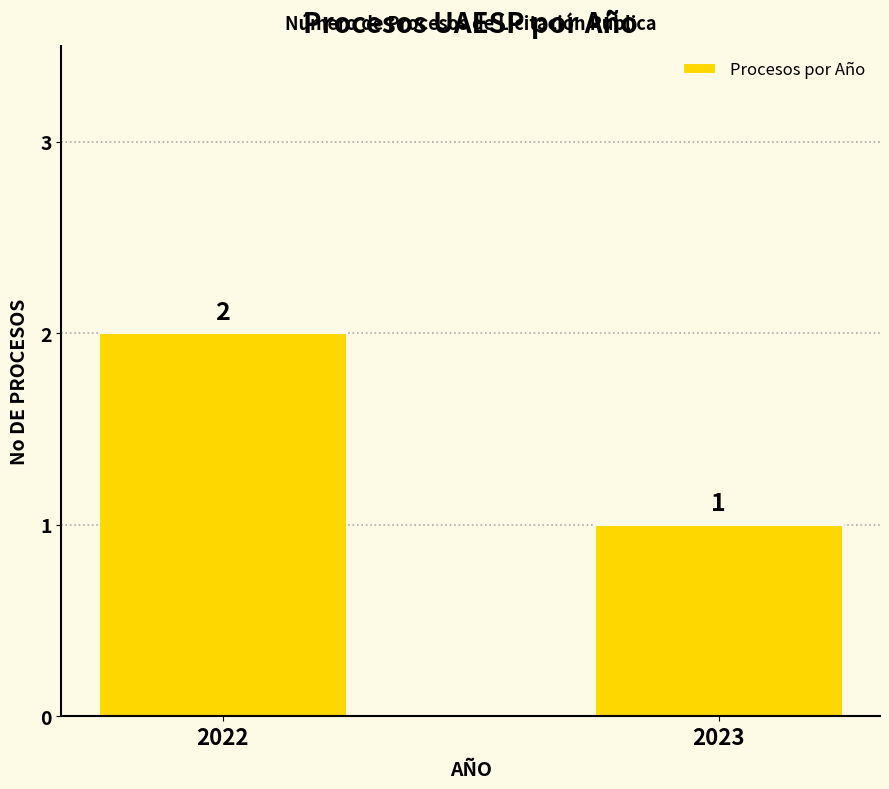

The chart shows a value of 0 at 2022. True or false?

False